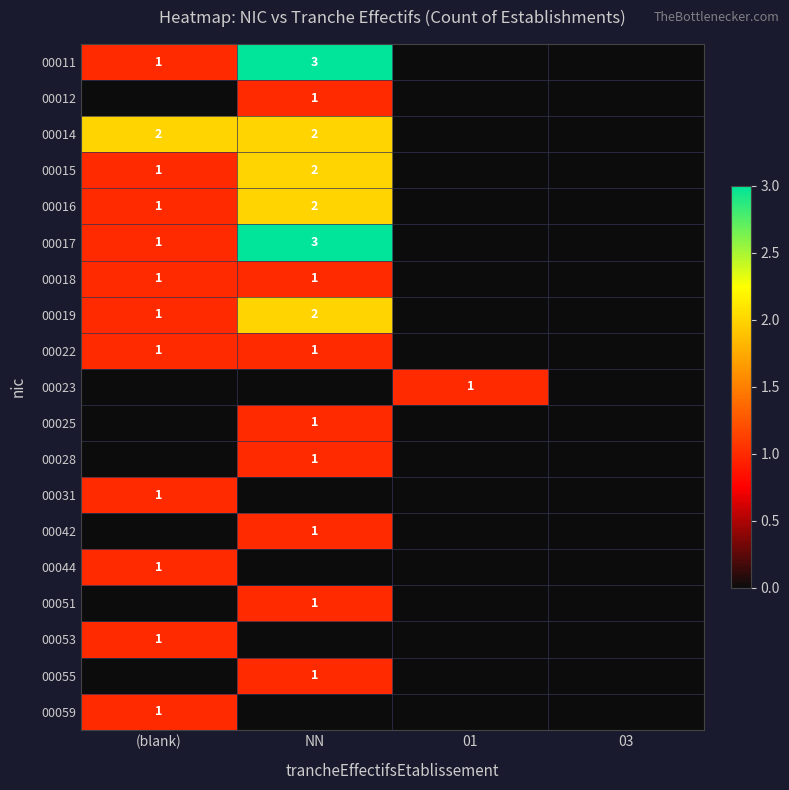

The 00051 series shows 2 at NN. True or false?

False